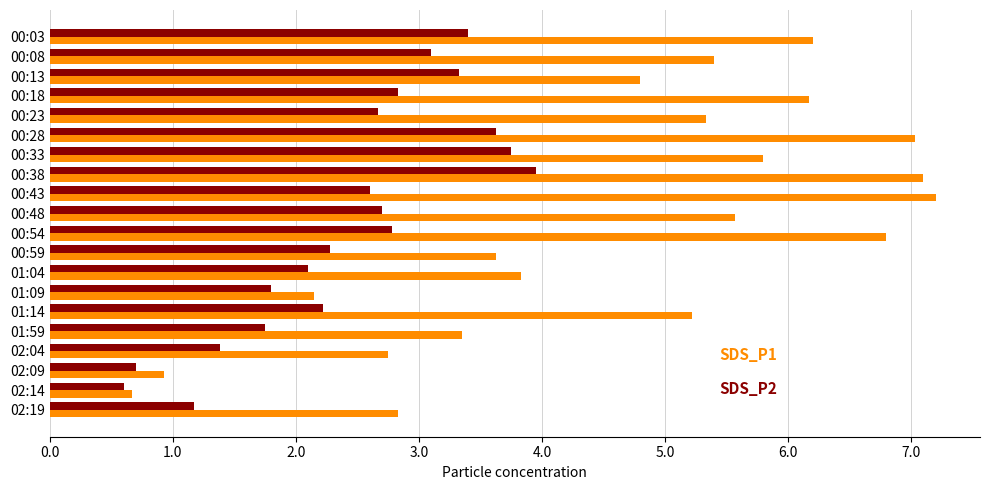

What is the total value across all series at 00:38?

11.1